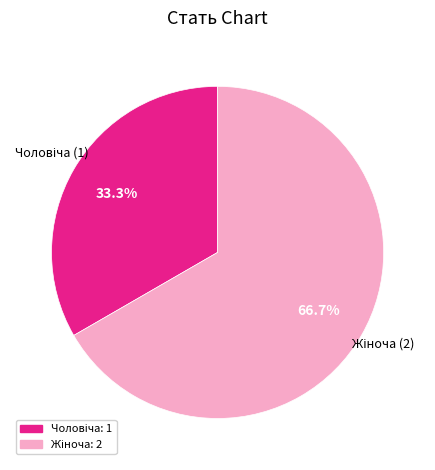

Is there a majority slice in this chart?

Yes